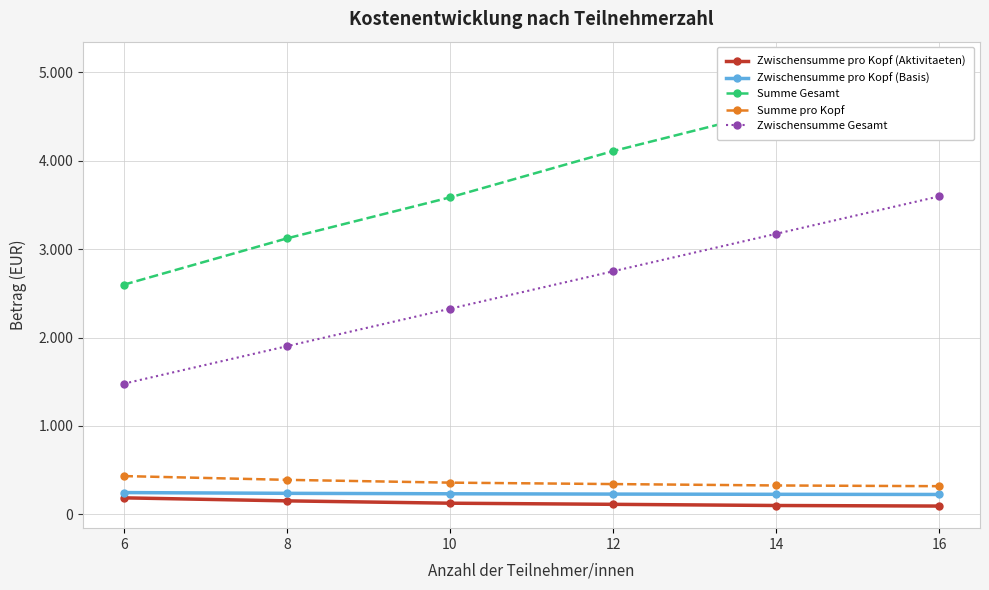

Which series has the largest total across all categories?

Summe Gesamt